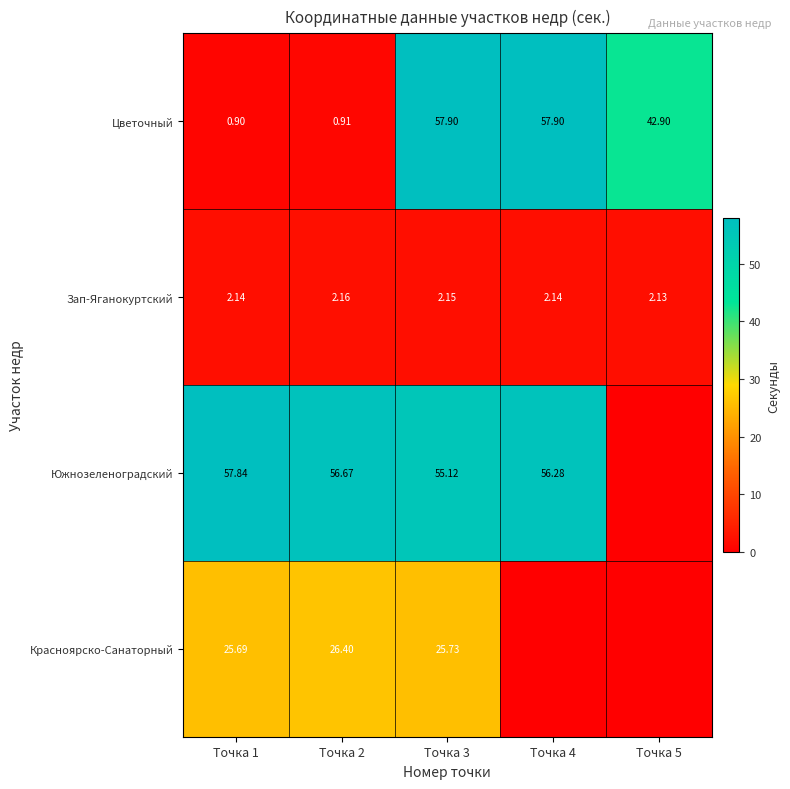

Rank the series at Точка 2 from highest to lowest value.

Южнозеленоградский, Красноярско-Санаторный, Зап-Яганокуртский, Цветочный